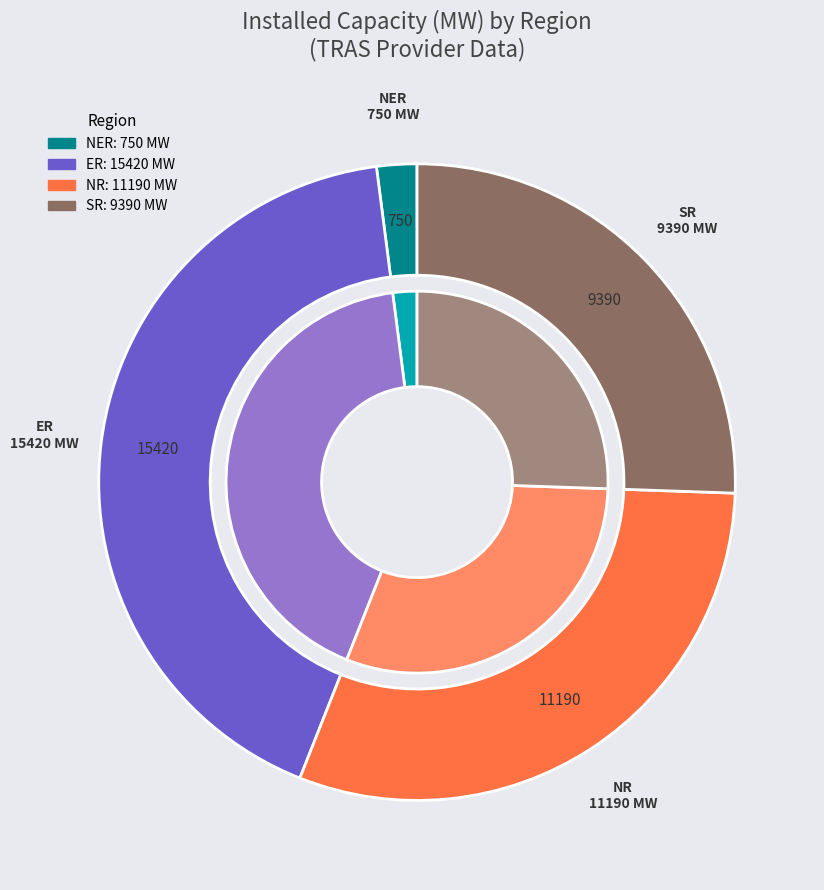

What is the largest slice in the pie chart?

ER